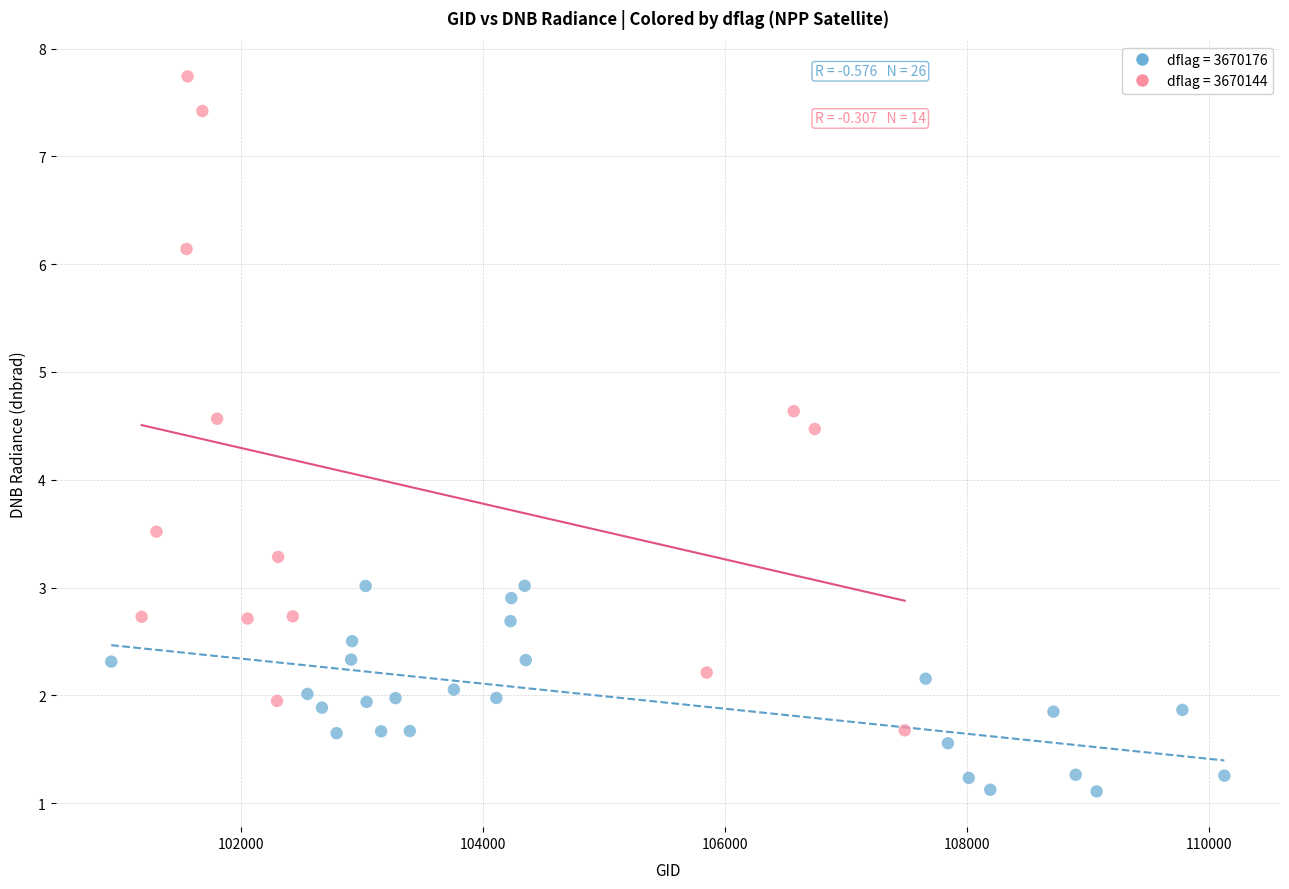

Which series reaches the maximum Y coordinate?

dflag = 3670144